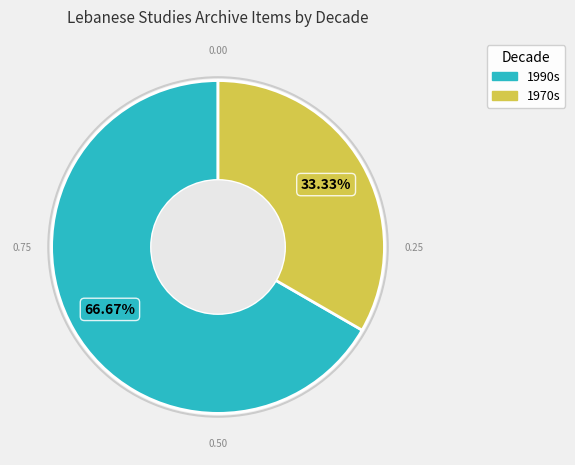

Is there any slice that represents more than half of the pie?

Yes